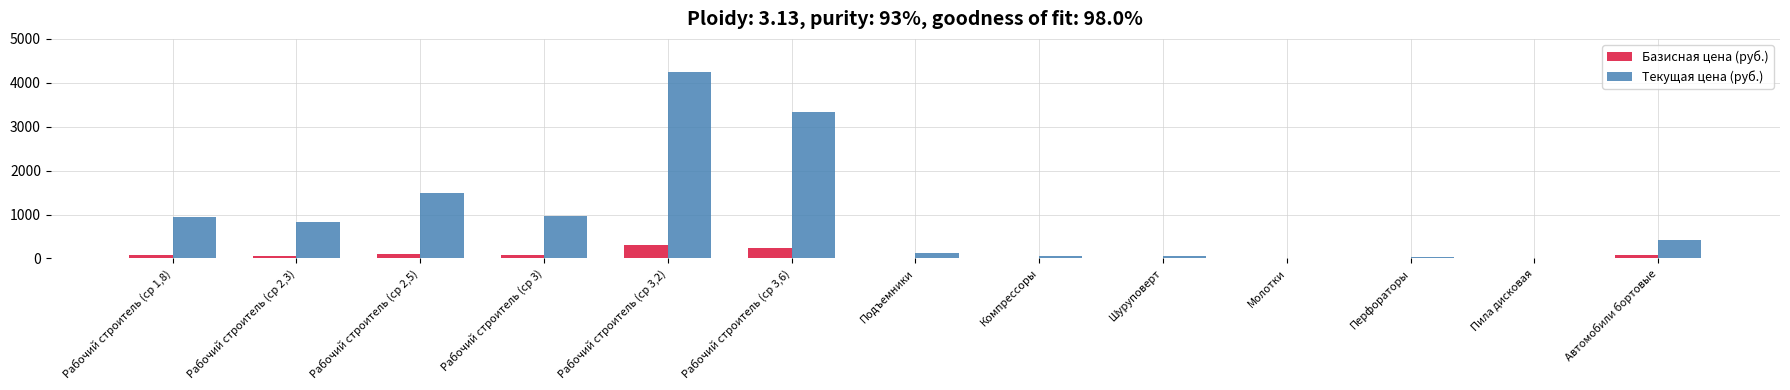

At which category is the sum across all series the highest?

Рабочий строитель (ср 3,2)